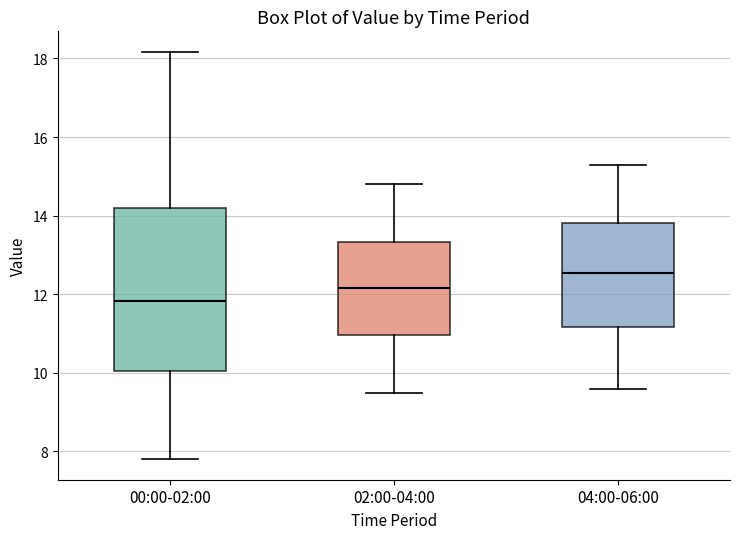

Reading left to right, read every box against the y-axis: the position of its median line, the range the box covers, and the ends of its whiskers. The values are not printed on the chart, so give them approximately, as read against the axis.

00:00-02:00: median 11.8, box 10.0 to 14.2, whiskers 7.8 to 18.2
02:00-04:00: median 12.2, box 11.0 to 13.4, whiskers 9.6 to 14.8
04:00-06:00: median 12.6, box 11.2 to 13.8, whiskers 9.6 to 15.4